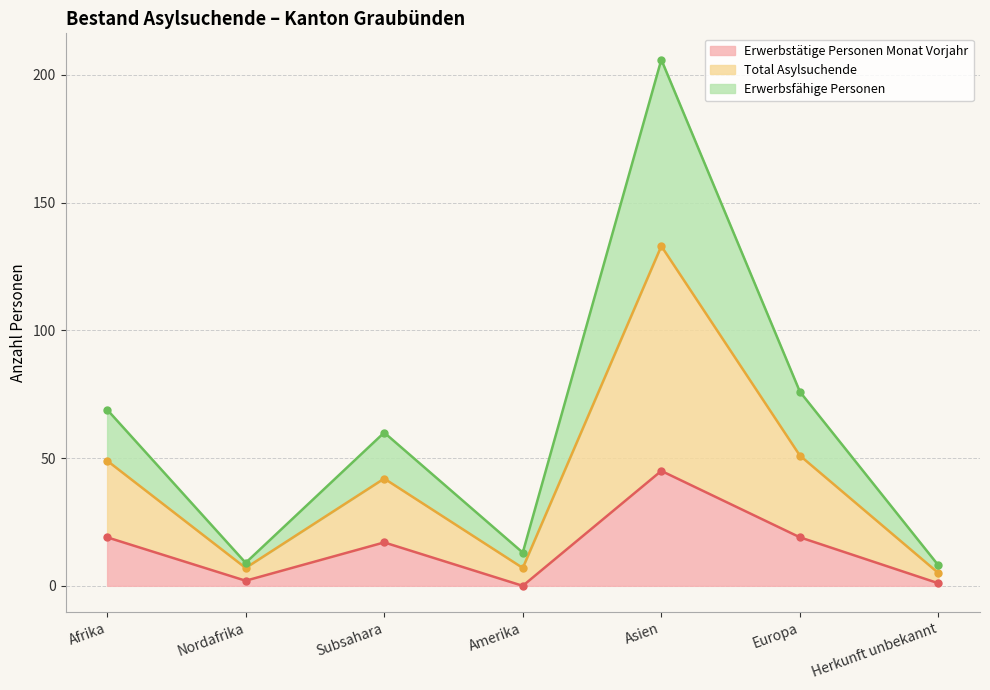

What is the spread (max minus min) of values at Herkunft unbekannt?

7